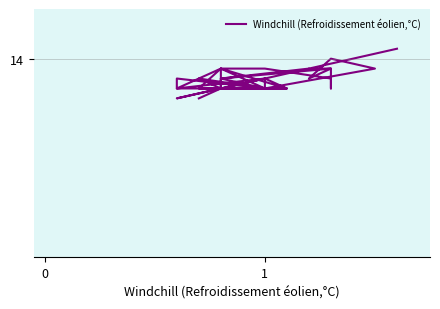

What is the minimum value shown in the chart?

13.6